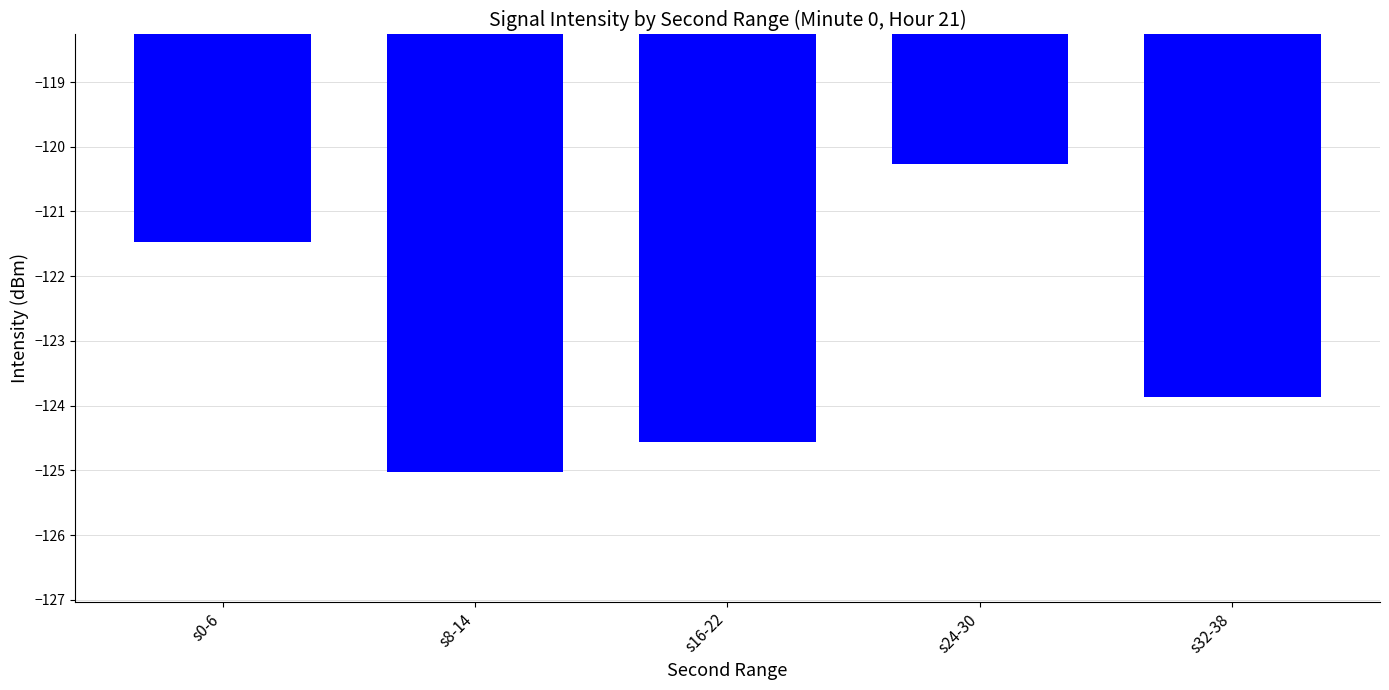

What position from the left is s8-14?

2